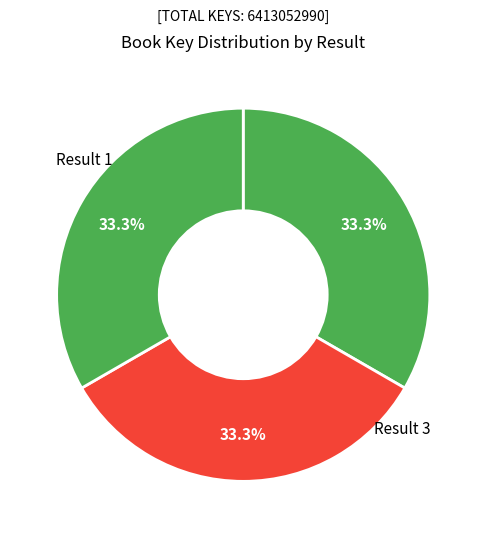

Is there any slice that represents more than half of the pie?

No